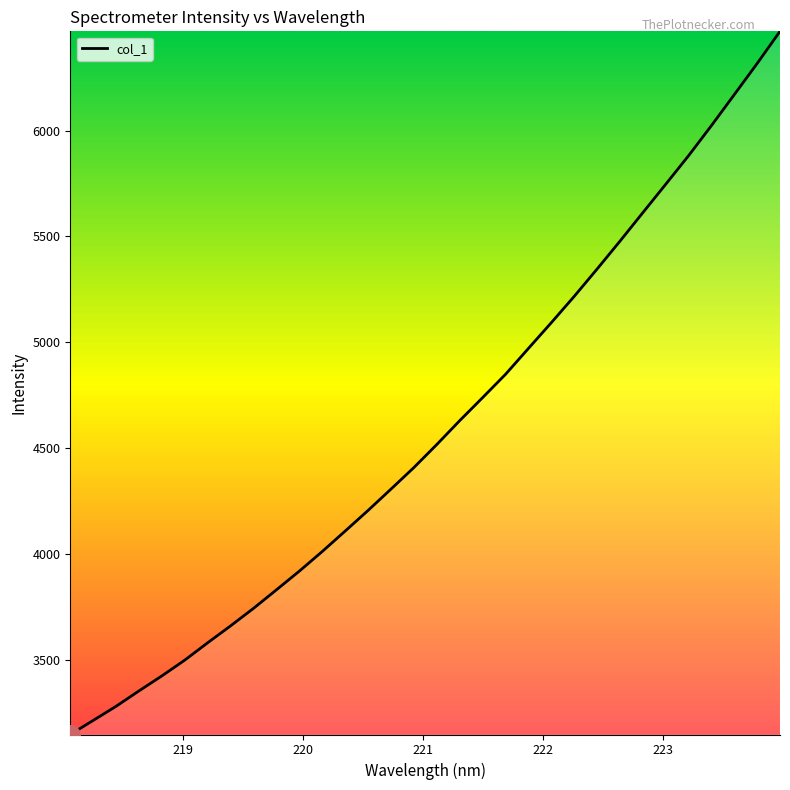

What is the difference between the maximum and minimum values?

3321.0